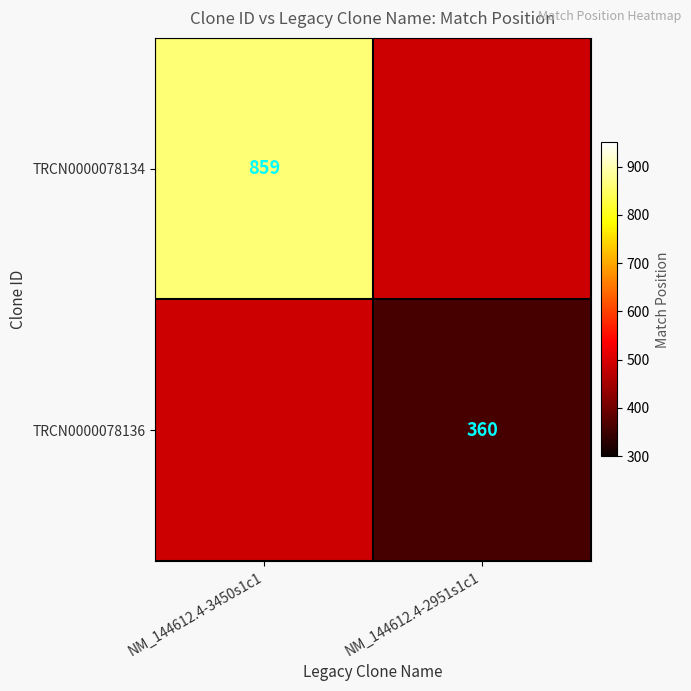

Is it true that TRCN0000078134 equals 326 at NM_144612.4-3450s1c1?

False